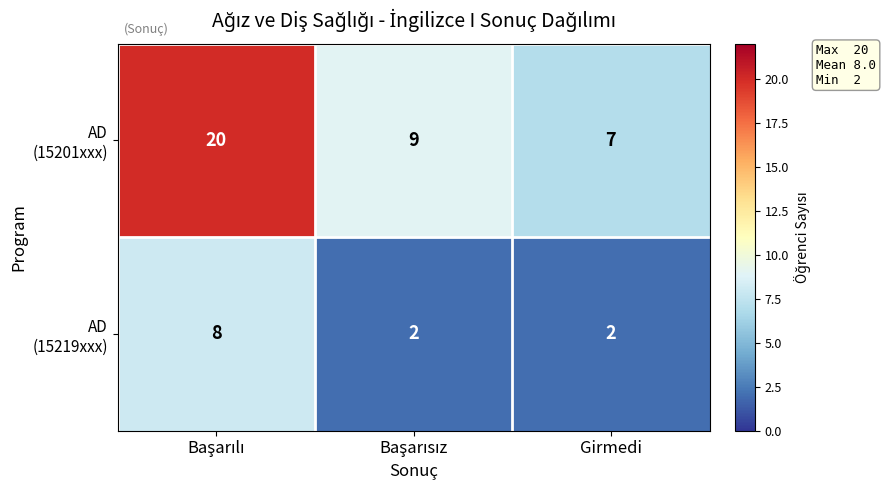

What is the difference between the highest and lowest values at Girmedi?

5